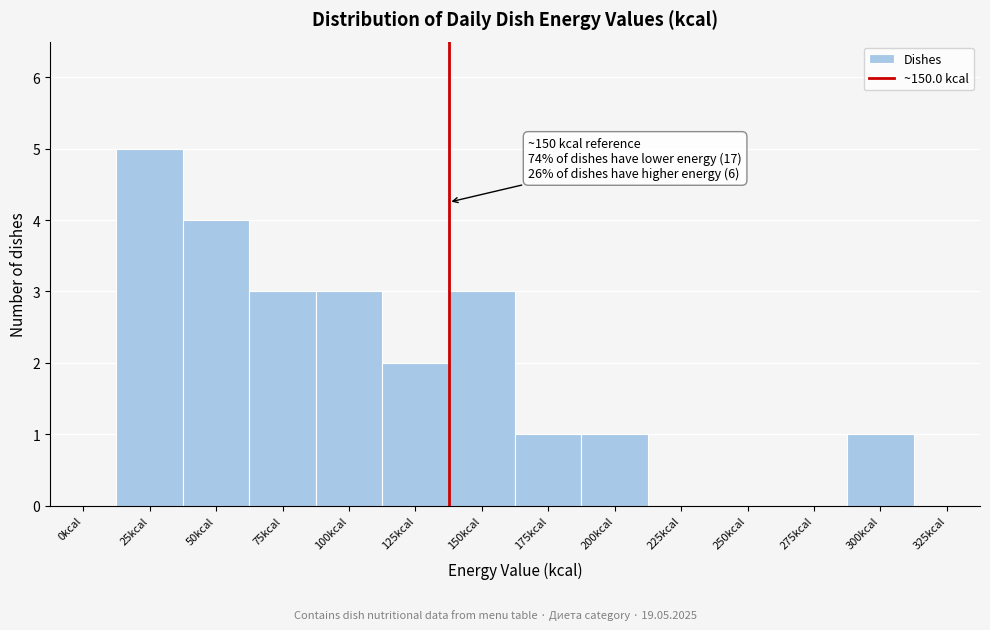

Reading left to right, transcribe all the data shown in this chart.

0kcal=0	25kcal=5	50kcal=4	75kcal=3	100kcal=3	125kcal=2	150kcal=3	175kcal=1	200kcal=1	225kcal=0	250kcal=0	275kcal=0	300kcal=1	325kcal=0